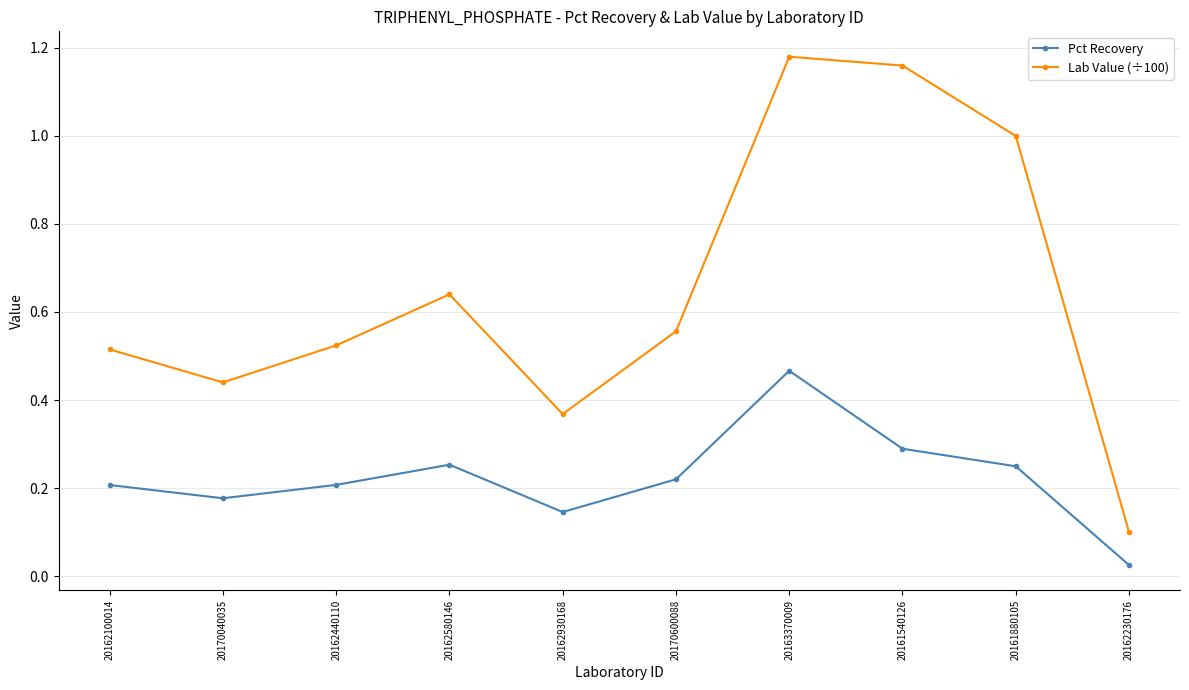

True or false: Pct Recovery and Lab Value (÷100) cross at least once.

False